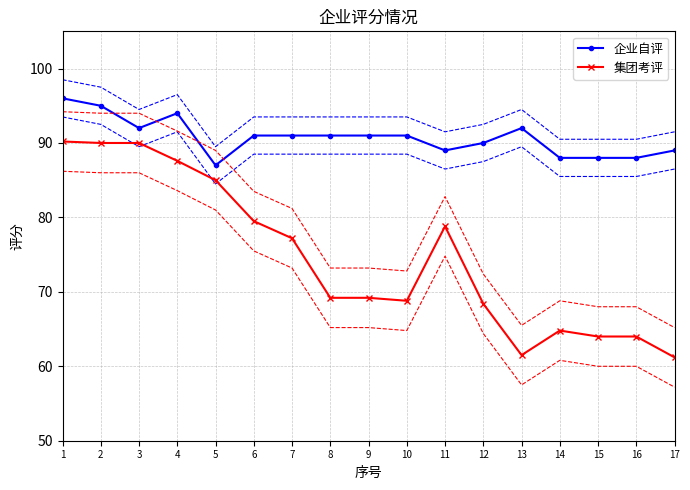

What is the value of the 集团考评 point at the 1st from the left?

90.2